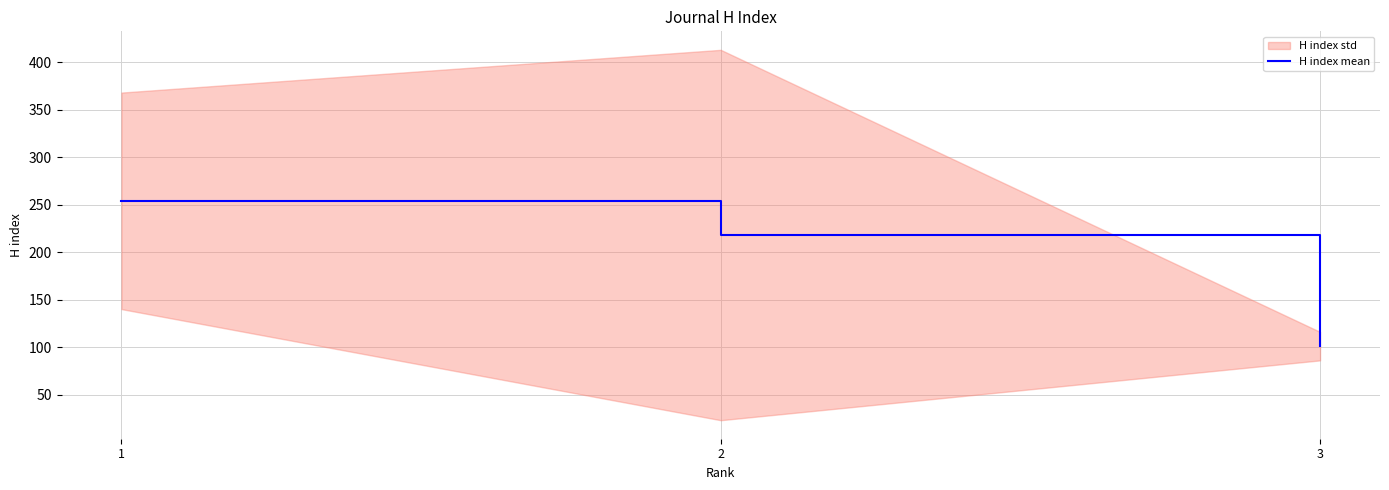

How many values are between 101 and 254?

3